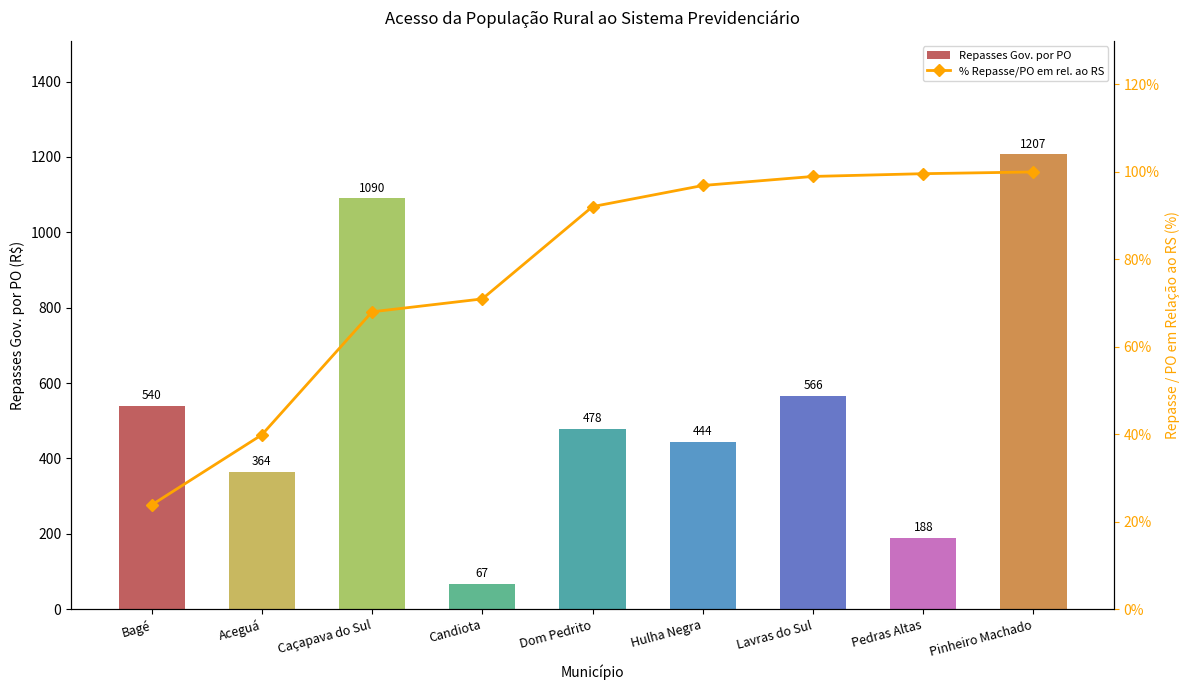

How many data points in % Repasse/PO em rel. ao RS are less than 92?

4